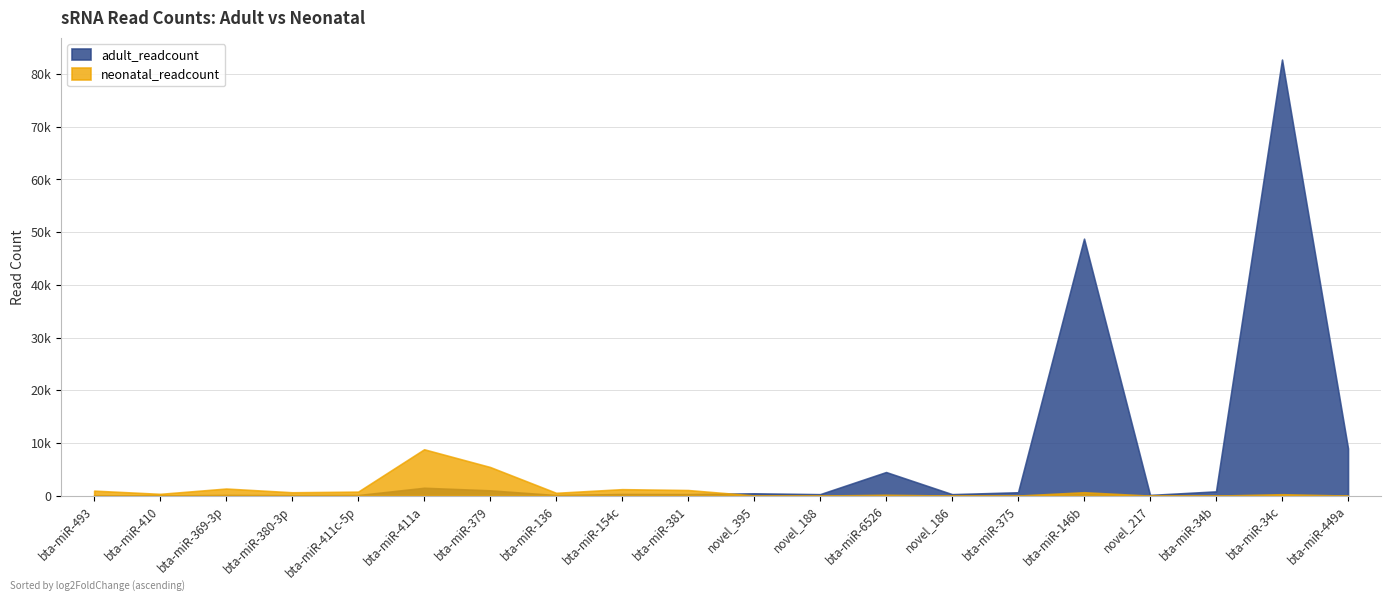

How many times do adult_readcount and neonatal_readcount cross each other?

5